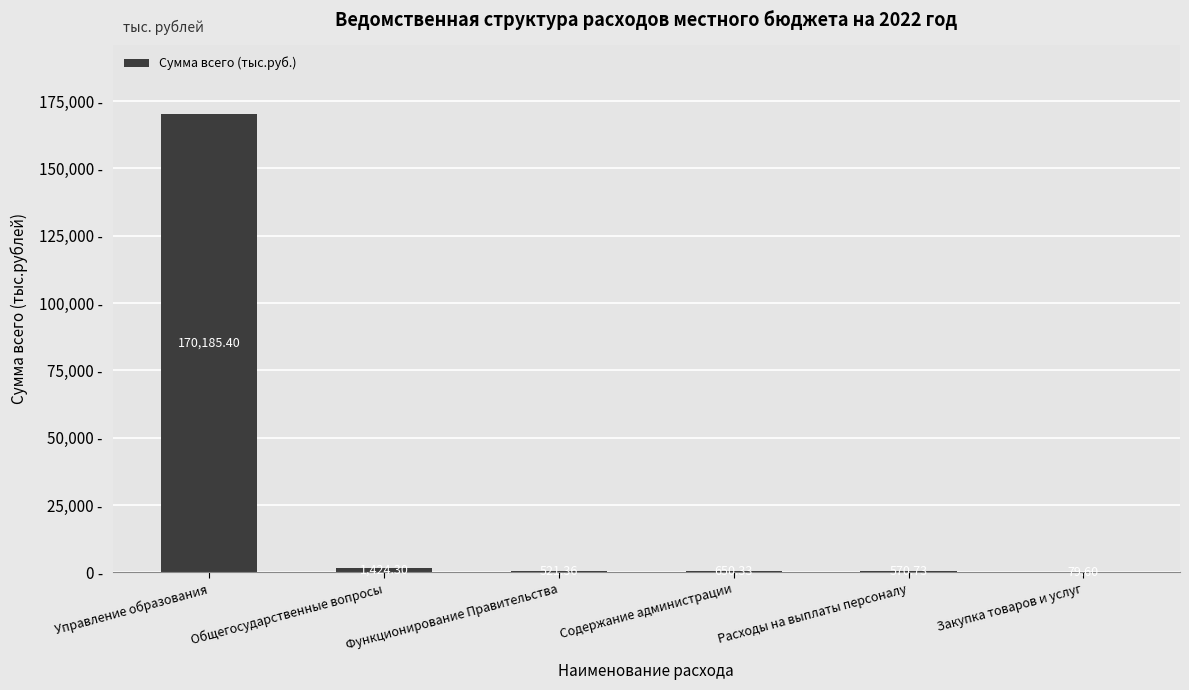

Are the bars grouped side by side (vs. stacked)?

No